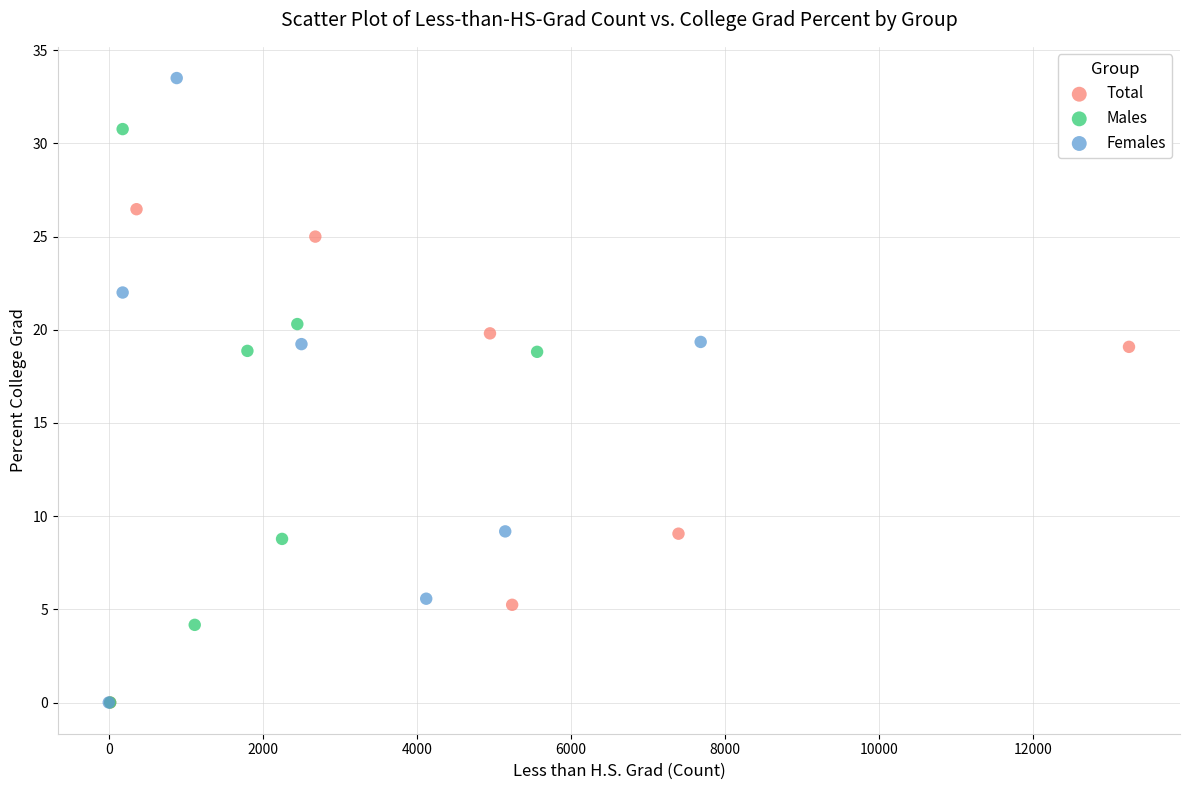

Which series has the widest spread of Y values?

Females